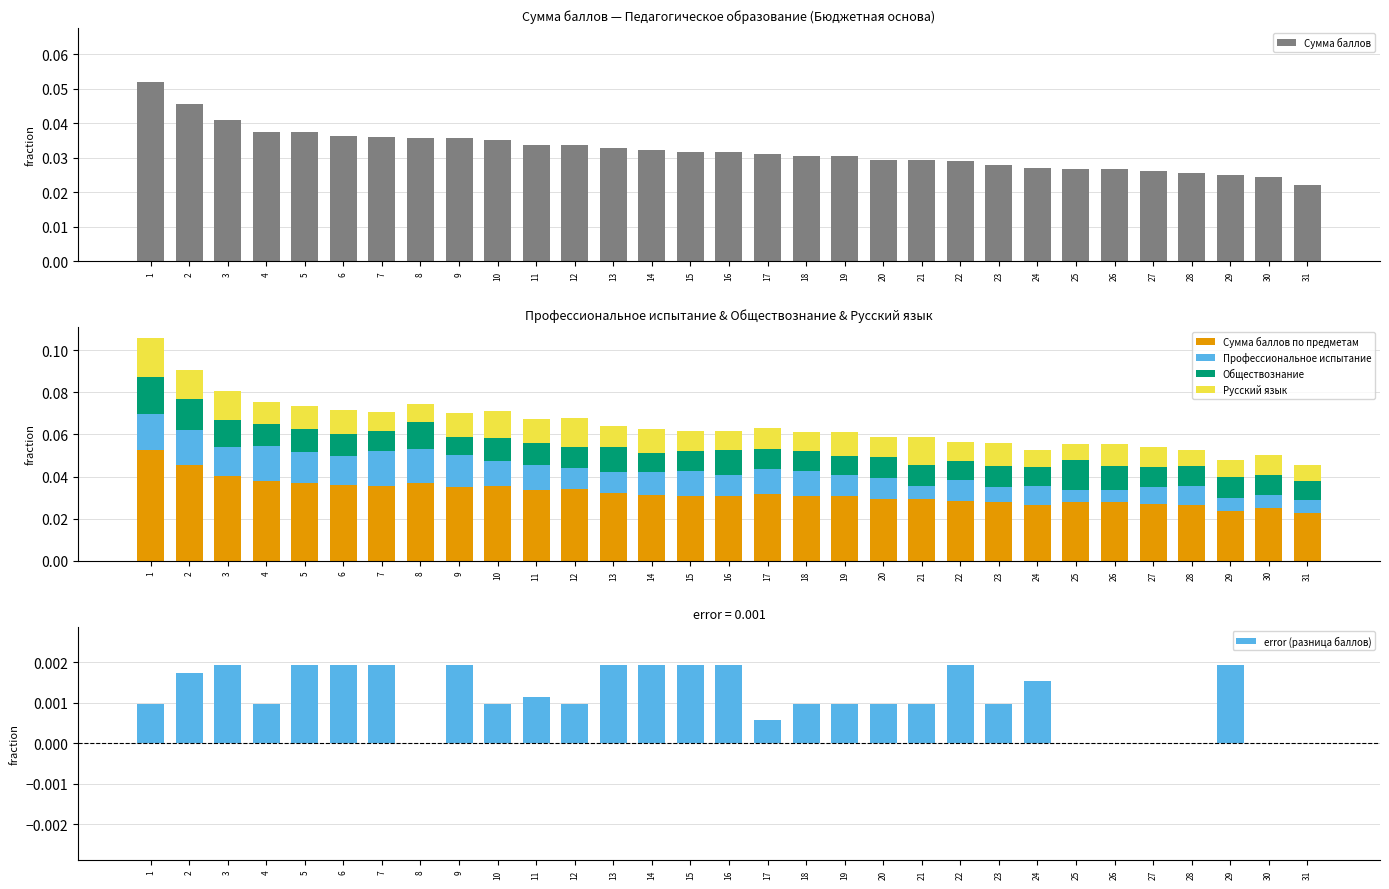

What is the sum of all Профессиональное испытание values?

0.3